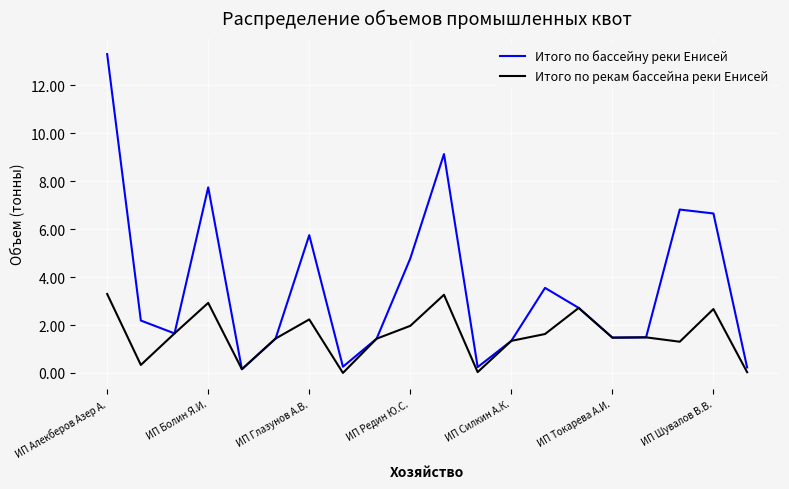

List the series in order of their overall mean, highest first.

Итого по бассейну реки Енисей, Итого по рекам бассейна реки Енисей